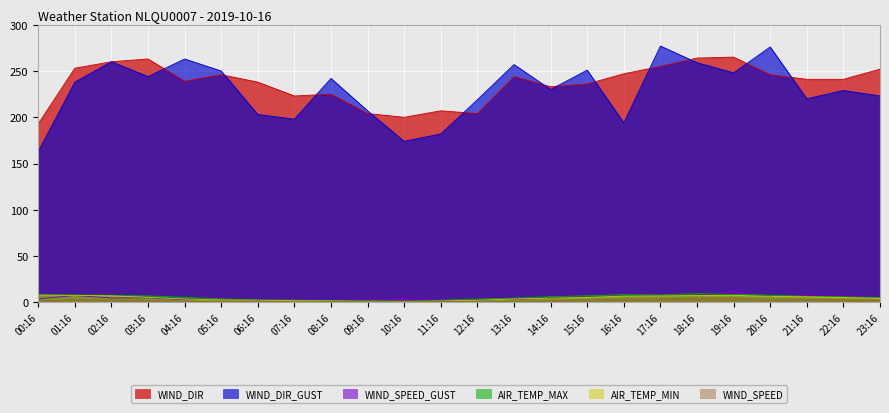

Reading right to left, extract all data points from this chart.

WIND_SPEED: 23:16=2.4	22:16=2.7	21:16=3.1	20:16=2.7	19:16=4.7	18:16=4.5	17:16=3.7	16:16=3.0	15:16=2.7	14:16=1.6	13:16=1.0	12:16=0.8	11:16=1.0	10:16=1.2	09:16=1.2	08:16=0.8	07:16=0.5	06:16=1.4	05:16=1.2	04:16=0.7	03:16=1.8	02:16=2.5	01:16=2.9	00:16=1.5
WIND_SPEED_GUST: 23:16=5.7	22:16=7.2	21:16=8.2	20:16=6.6	19:16=11.9	18:16=7.2	17:16=7.4	16:16=8.5	15:16=7.5	14:16=4.3	13:16=3.5	12:16=2.3	11:16=3.2	10:16=4.1	09:16=2.8	08:16=2.3	07:16=2.6	06:16=2.7	05:16=3.4	04:16=2.9	03:16=4.9	02:16=4.8	01:16=7.4	00:16=3.8
AIR_TEMP_MAX: 23:16=5.2	22:16=6.0	21:16=6.5	20:16=7.8	19:16=8.6	18:16=9.4	17:16=8.1	16:16=8.4	15:16=7.1	14:16=6.2	13:16=4.5	12:16=3.7	11:16=2.3	10:16=1.4	09:16=1.8	08:16=1.8	07:16=2.4	06:16=2.7	05:16=3.8	04:16=5.5	03:16=7.0	02:16=7.6	01:16=7.9	00:16=8.1
AIR_TEMP_MIN: 23:16=4.3	22:16=5.2	21:16=6.0	20:16=6.5	19:16=7.5	18:16=7.4	17:16=7.0	16:16=6.7	15:16=5.3	14:16=4.5	13:16=3.7	12:16=2.3	11:16=1.4	10:16=0.9	09:16=1.1	08:16=1.6	07:16=1.8	06:16=2.3	05:16=2.6	04:16=3.6	03:16=5.5	02:16=7.0	01:16=7.6	00:16=7.9
WIND_DIR_GUST: 23:16=223.0	22:16=229.0	21:16=220.0	20:16=276.0	19:16=248.0	18:16=259.0	17:16=277.0	16:16=194.0	15:16=251.0	14:16=230.0	13:16=257.0	12:16=219.0	11:16=182.0	10:16=174.0	09:16=207.0	08:16=242.0	07:16=198.0	06:16=203.0	05:16=250.0	04:16=263.0	03:16=244.0	02:16=260.0	01:16=238.0	00:16=163.0
WIND_DIR: 23:16=252.0	22:16=241.0	21:16=241.0	20:16=246.0	19:16=265.0	18:16=264.0	17:16=255.0	16:16=247.0	15:16=236.0	14:16=233.0	13:16=244.0	12:16=204.0	11:16=207.0	10:16=200.0	09:16=204.0	08:16=225.0	07:16=223.0	06:16=238.0	05:16=246.0	04:16=239.0	03:16=263.0	02:16=260.0	01:16=253.0	00:16=193.0